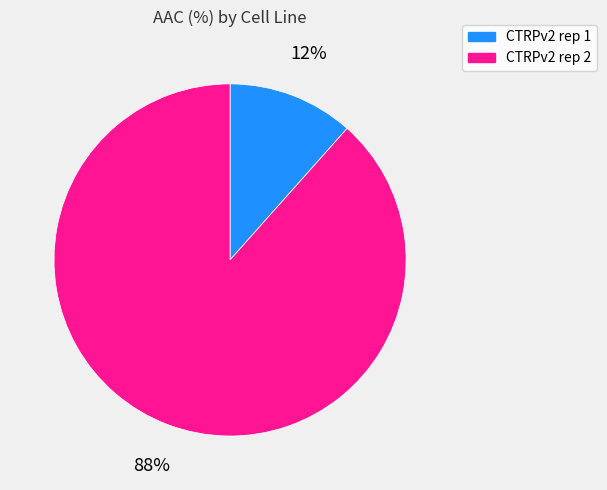

Approximately how many times larger is the value at CTRPv2 rep 1 compared to CTRPv2 rep 2?

0.1